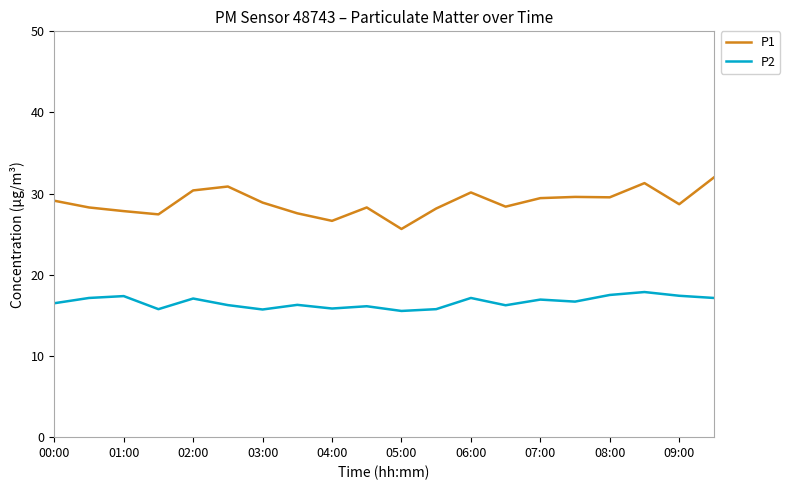

What is the difference between the maximum and minimum values in the P2 series?

2.3